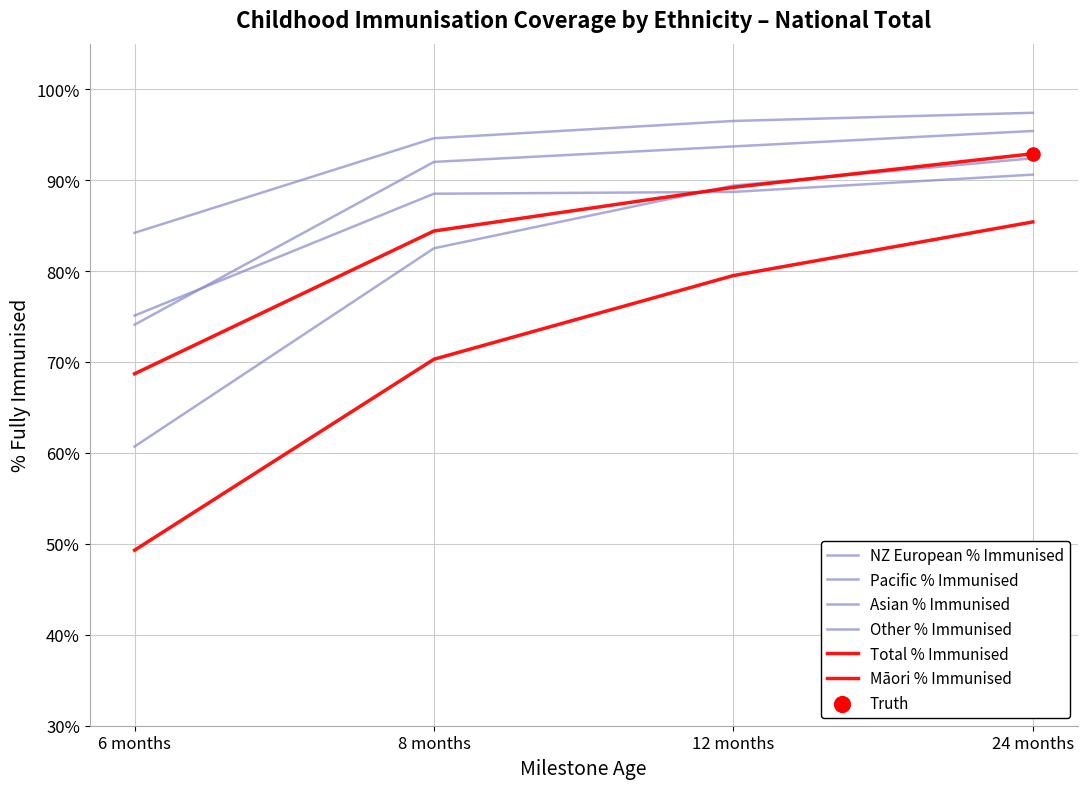

Is this an area chart (filled region under the line)?

No